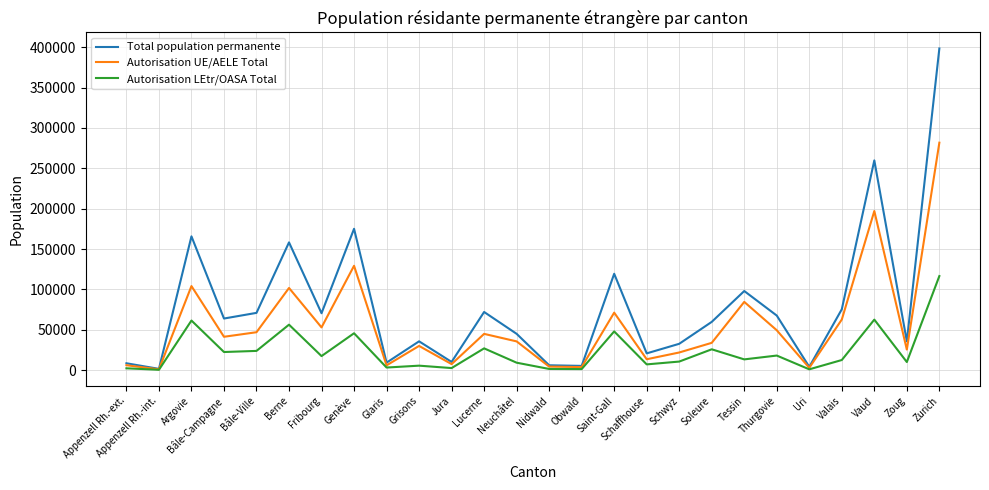

Does the chart have visible grid lines?

Yes